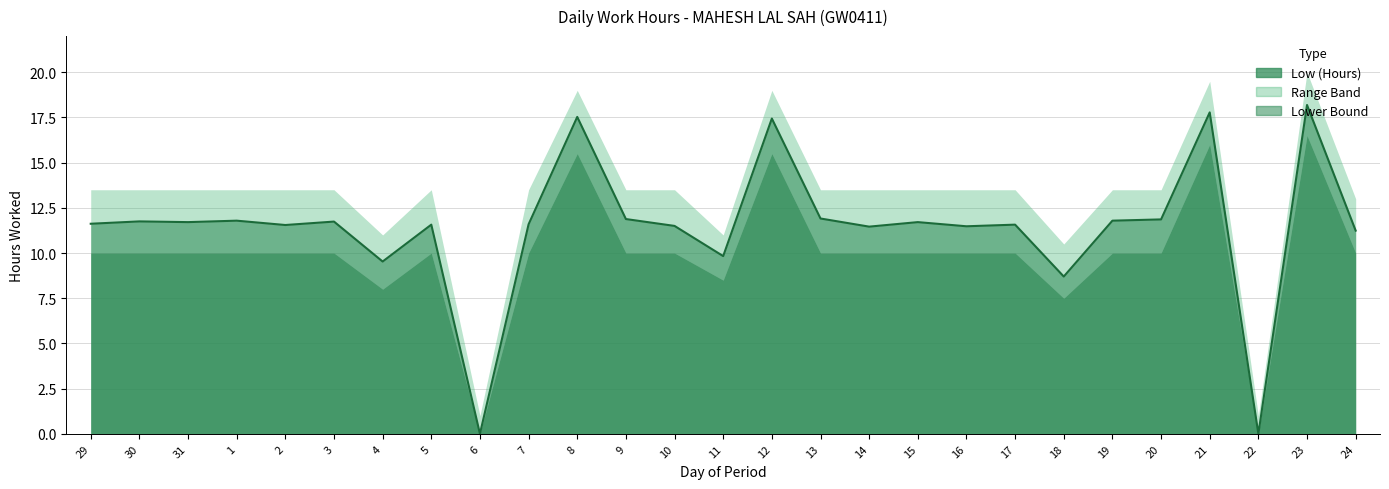

At which label is Upper Bound closest to 10?

18